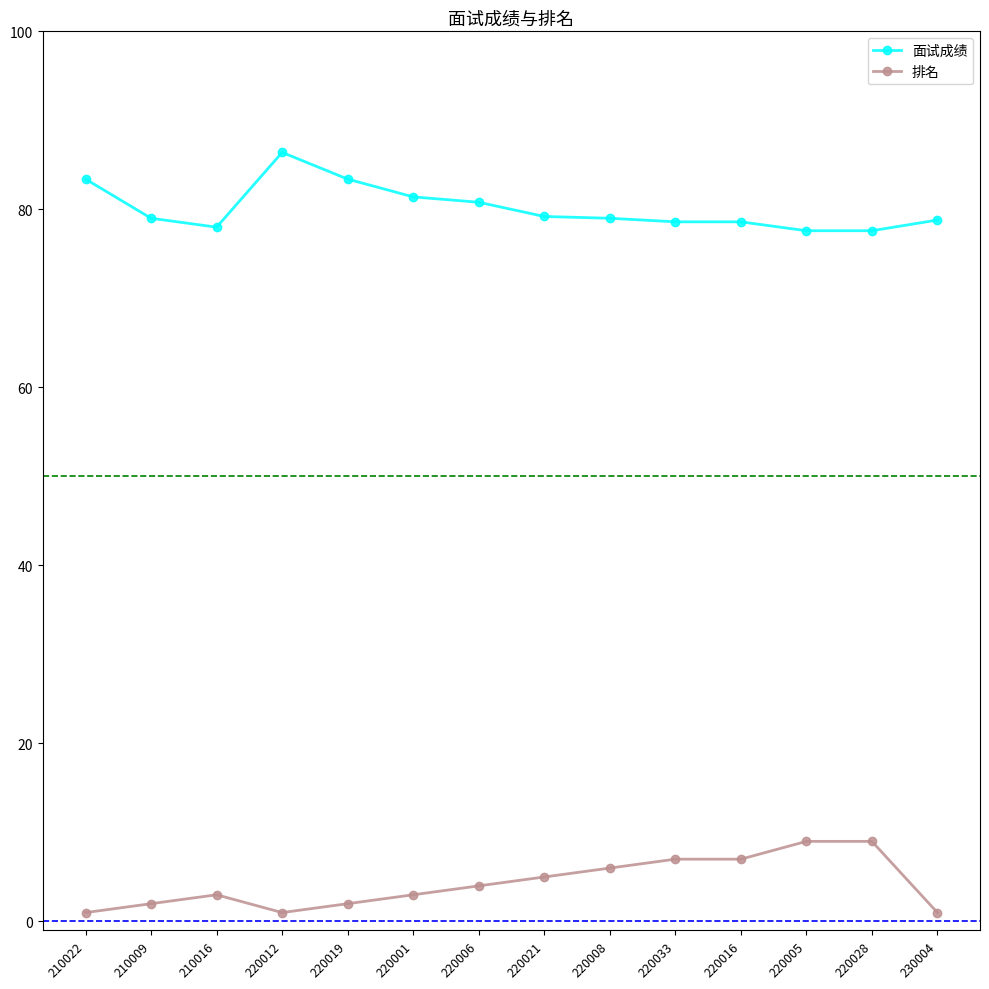

Rank the series at 210016 from lowest to highest value.

排名, 面试成绩